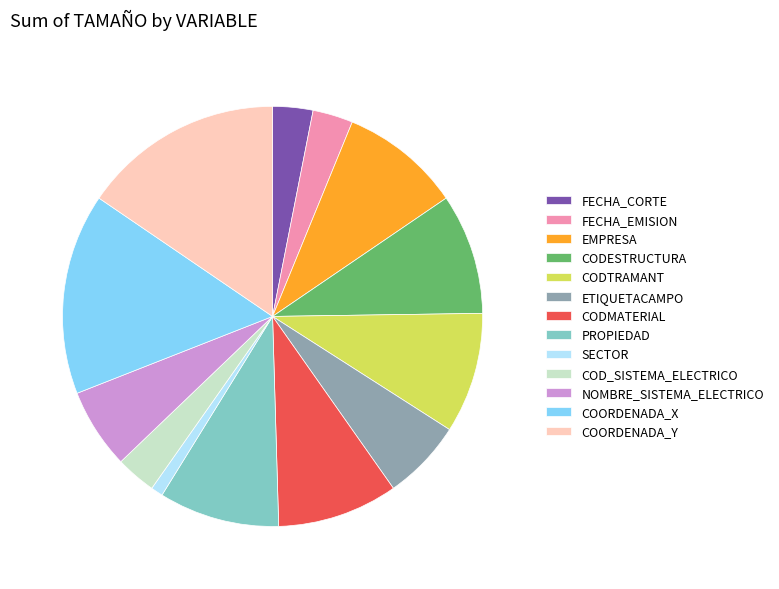

Is there a majority slice in this chart?

No